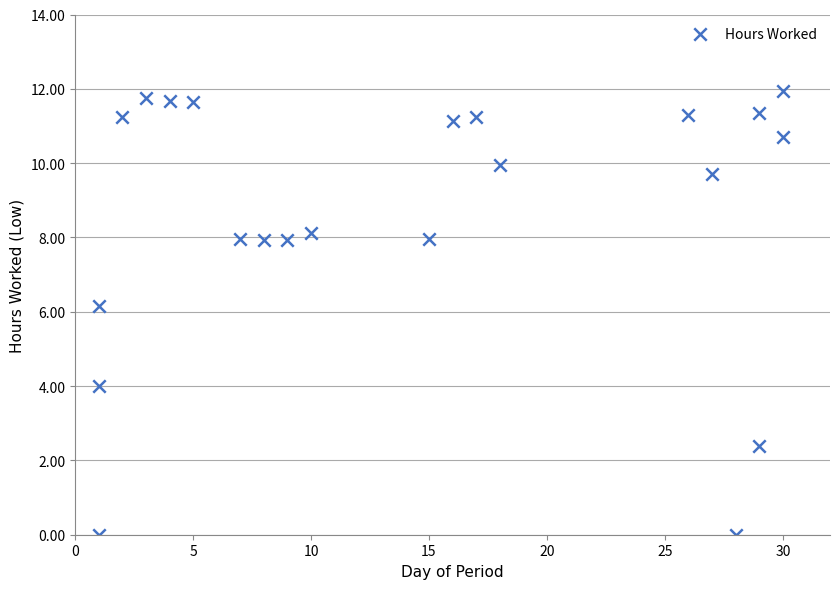

What Y value in the scatter plot is closest to 5?

4.0